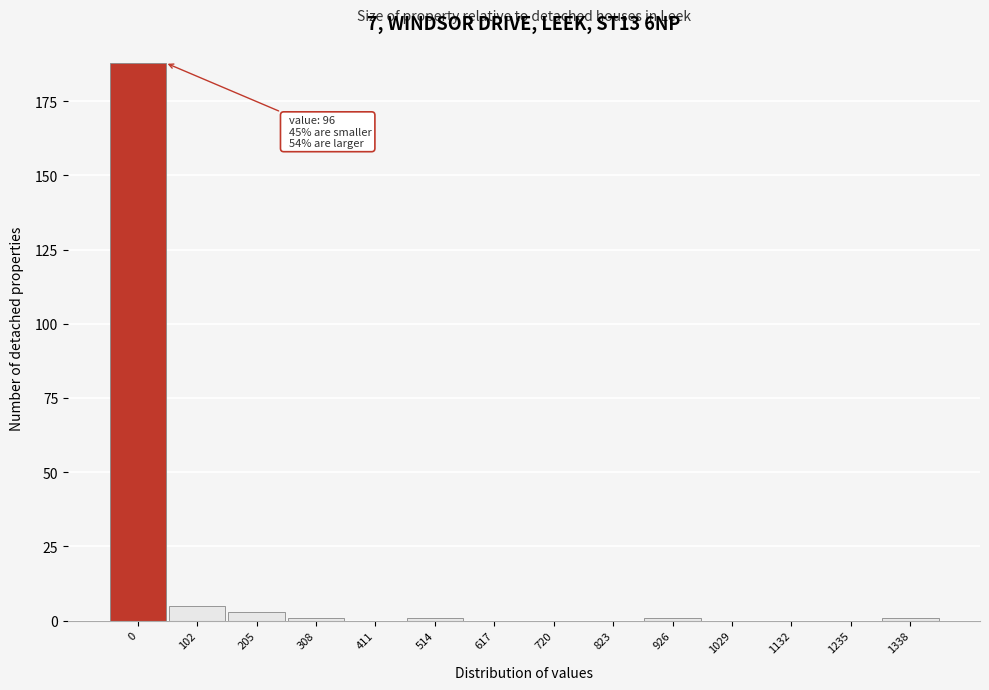

Reading left to right, what are all the values shown in this chart?

0=188	102=5	205=3	308=1	411=0	514=1	617=0	720=0	823=0	926=1	1029=0	1132=0	1235=0	1338=1